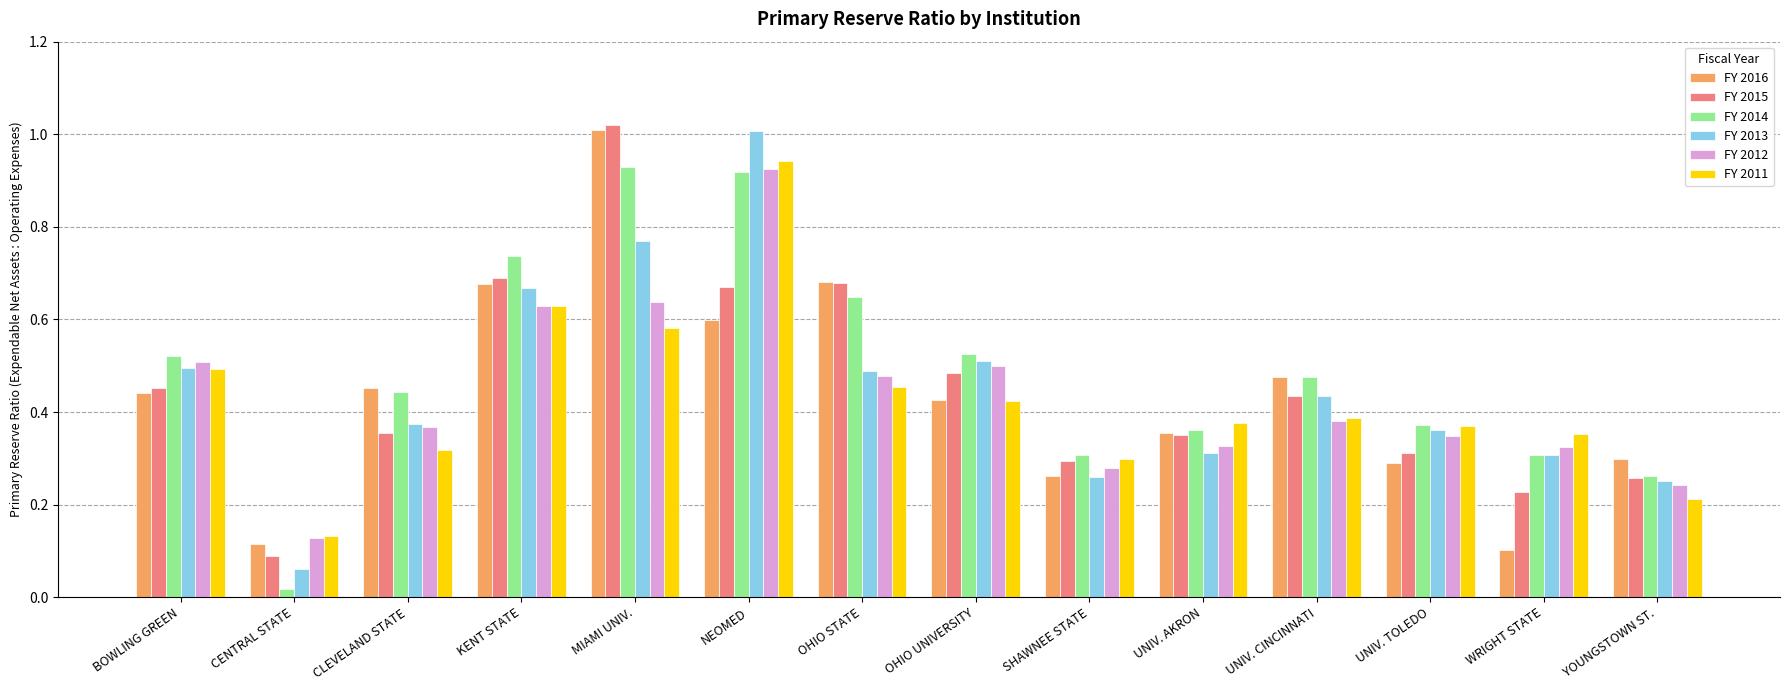

At which label is FY 2013 closest to 0?

CENTRAL STATE